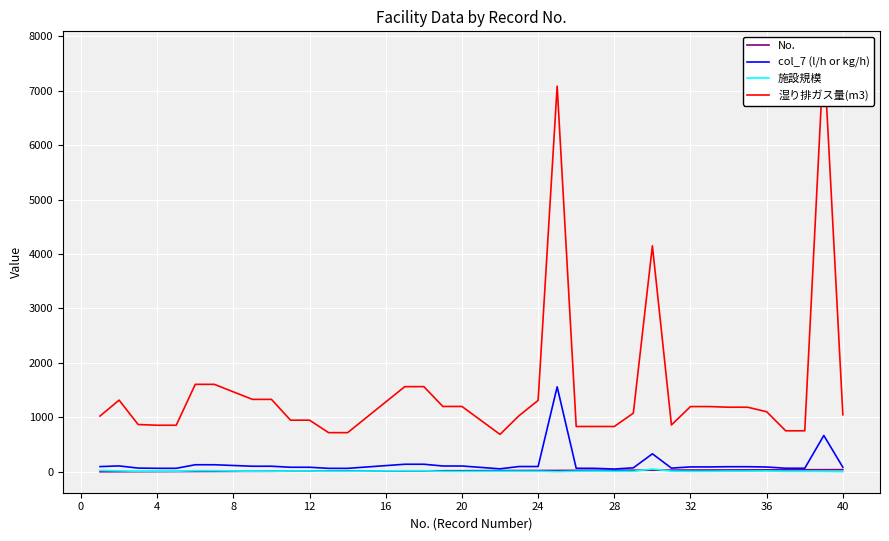

Reading left to right, list all the values displayed in this chart.

No.: 1.0	2.0	3.0	4.0	5.0	6.0	7.0	9.0	10.0	11.0	12.0	13.0	14.0	17.0	18.0	19.0	20.0	22.0	23.0	24.0	25.0	26.0	27.0	28.0	29.0	30.0	31.0	32.0	33.0	34.0	35.0	36.0	37.0	38.0	39.0	40.0
col_7 (l/h or kg/h): 95.8	108.0	68.3	64.0	64.0	129.5	129.5	102.4	102.4	83.5	83.5	63.3	63.3	138.8	138.8	106.5	106.5	54.7	96.9	96.9	1560.0	64.7	63.3	51.2	72.9	330.3	67.6	89.7	89.7	93.4	93.4	87.9	65.6	65.6	667.0	83.4
施設規模: 24.9	17.4	9.7	9.9	9.9	20.4	20.4	9.6	9.6	14.0	14.0	9.9	9.9	20.4	20.4	7.5	7.5	9.5	9.9	10.0	3.1	9.7	12.7	9.5	9.5	50.7	12.7	7.9	7.9	11.3	11.3	14.8	7.8	7.8	6.9	2.3
湿り排ガス量(m3): 1024.0	1316.0	868.5	855.0	855.0	1606.0	1606.0	1330.0	1330.0	948.0	948.0	719.0	719.0	1564.0	1564.0	1200.0	1200.0	687.0	1031.0	1311.0	7081.0	832.0	832.0	832.0	1077.0	4150.0	860.0	1198.0	1198.0	1186.0	1186.0	1103.0	753.0	753.0	7703.0	1047.0